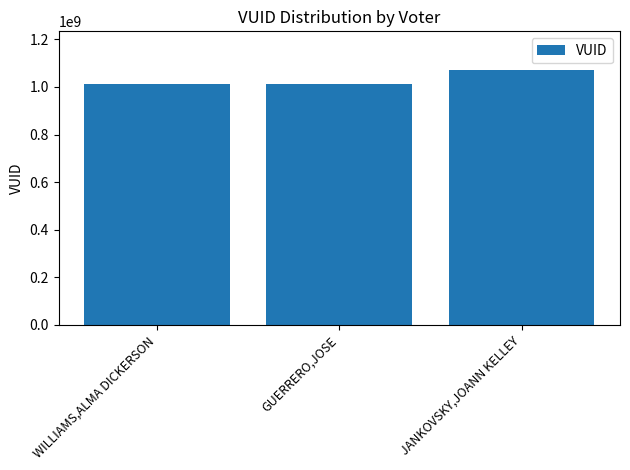

How many data points are less than 1013000765?

1